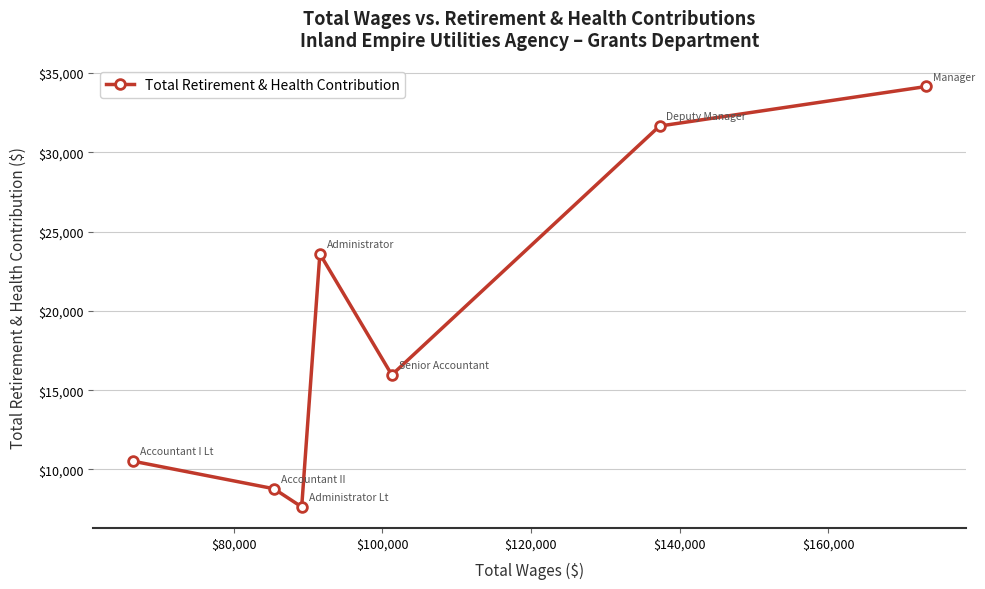

What is the difference between the second highest and minimum values?

24018